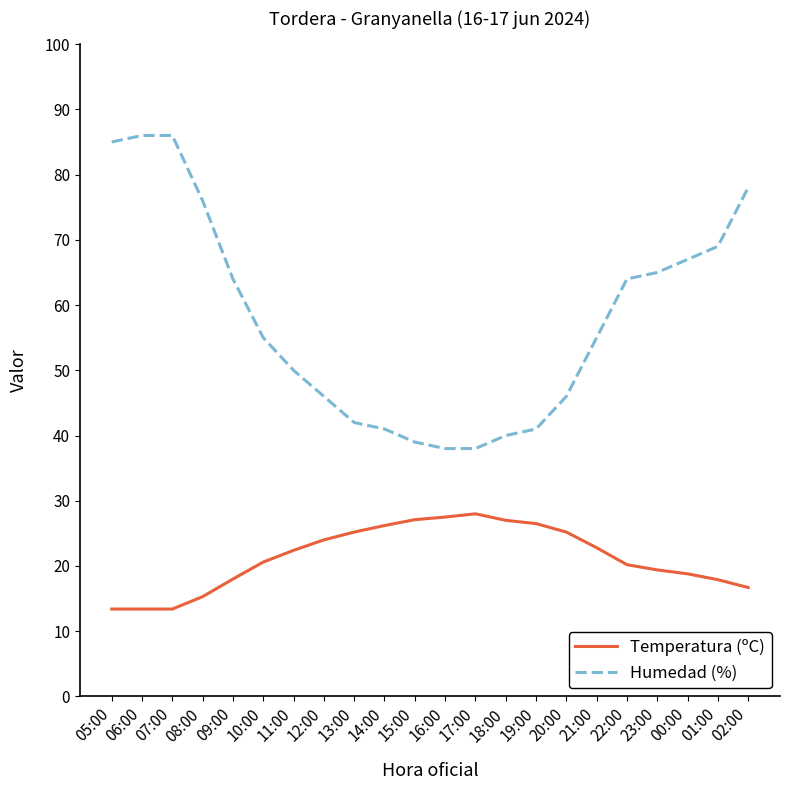

Is the value of Humedad (%) at 01:00 greater than the value of Temperatura (ºC) at 10:00?

Yes